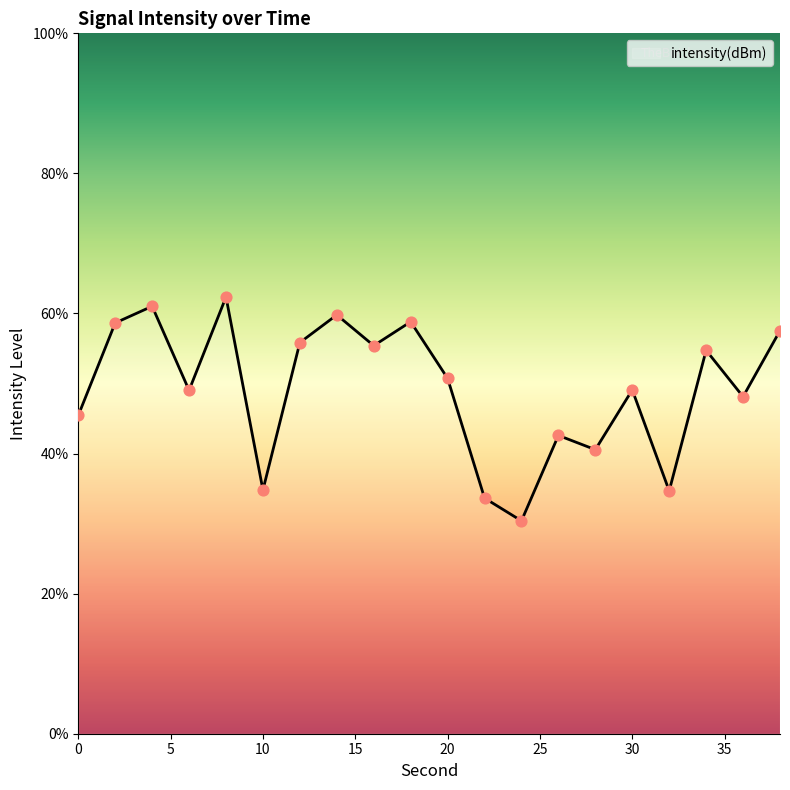

What is the maximum value shown in the chart?

62.4